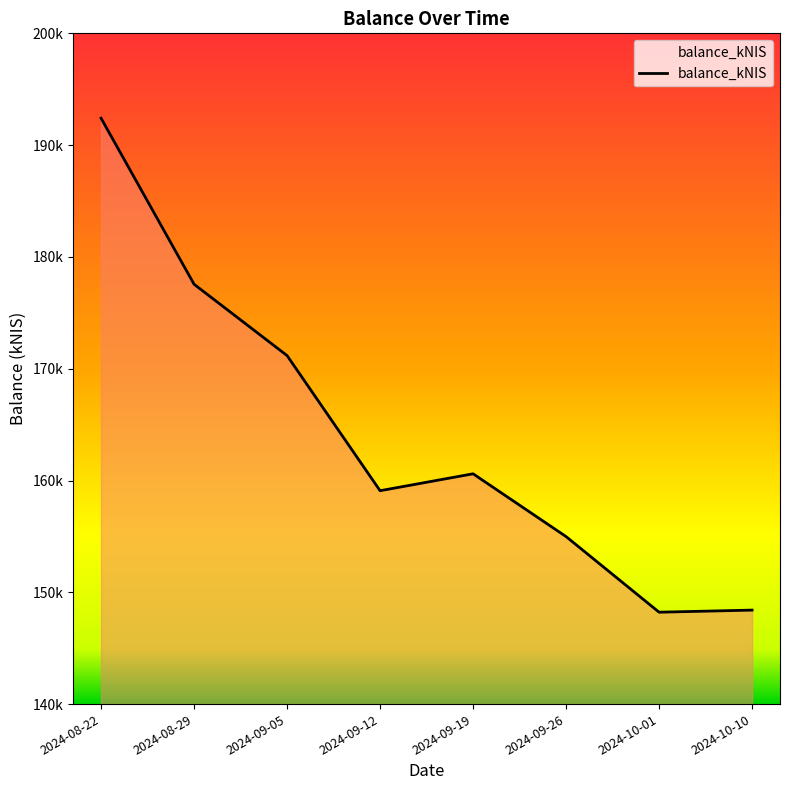

Does the chart display data point markers on the line(s)?

No